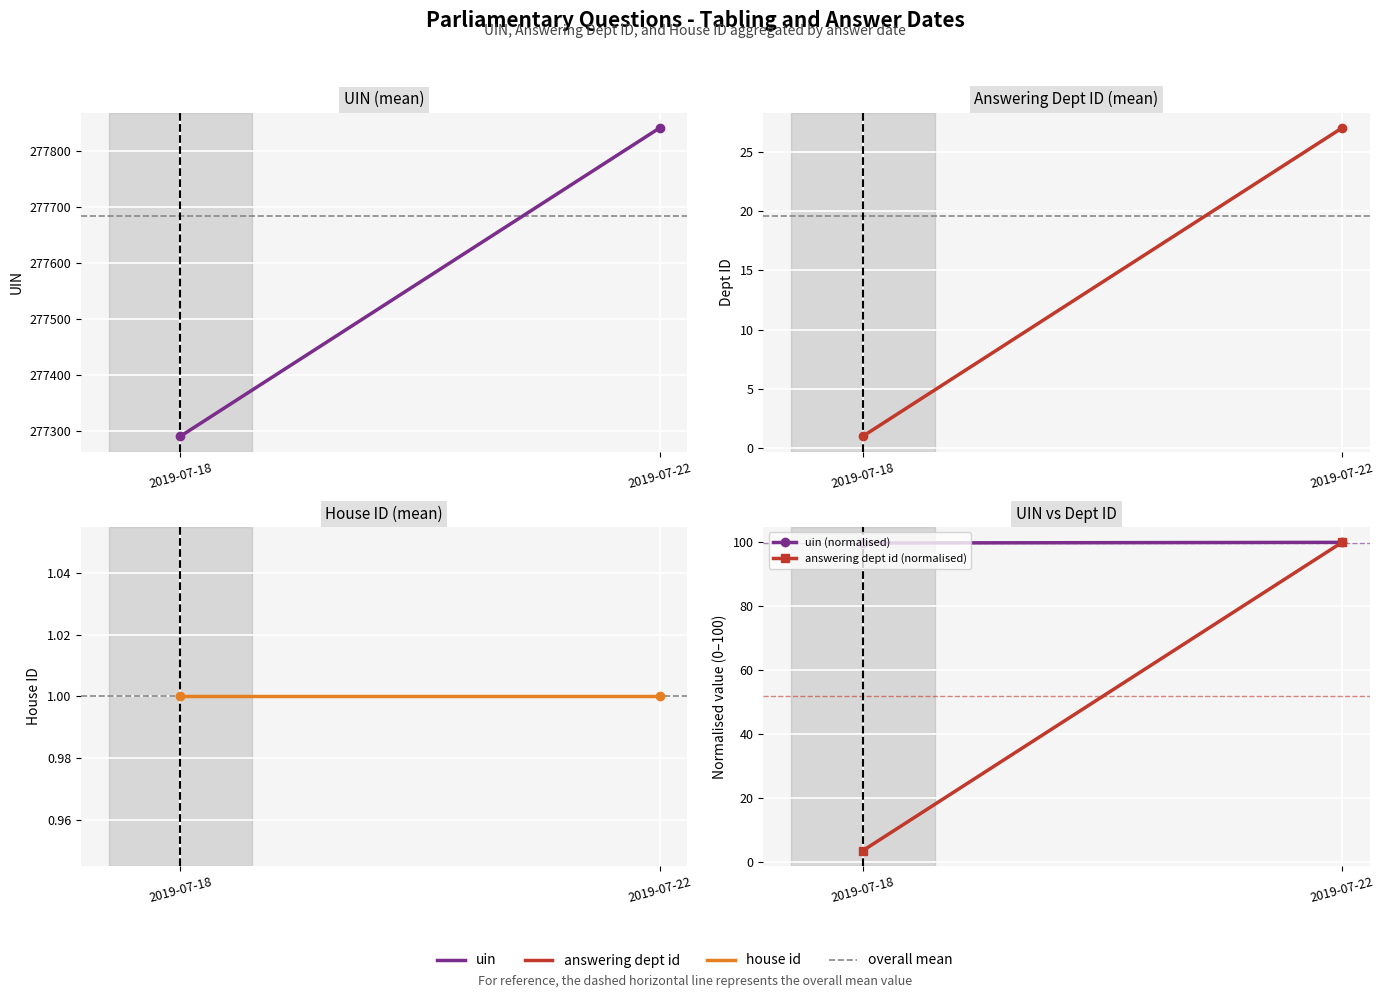

Rank the categories by House ID (mean) value from lowest to highest.

2019-07-18, 2019-07-22